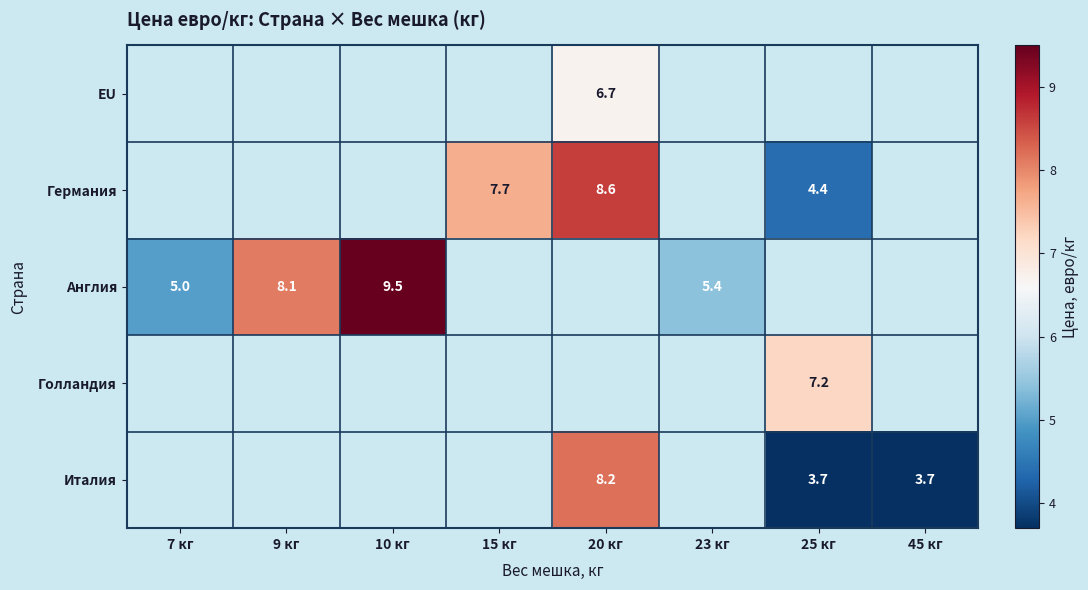

The value of Англия at 7 кг is 5.0. True or false?

True